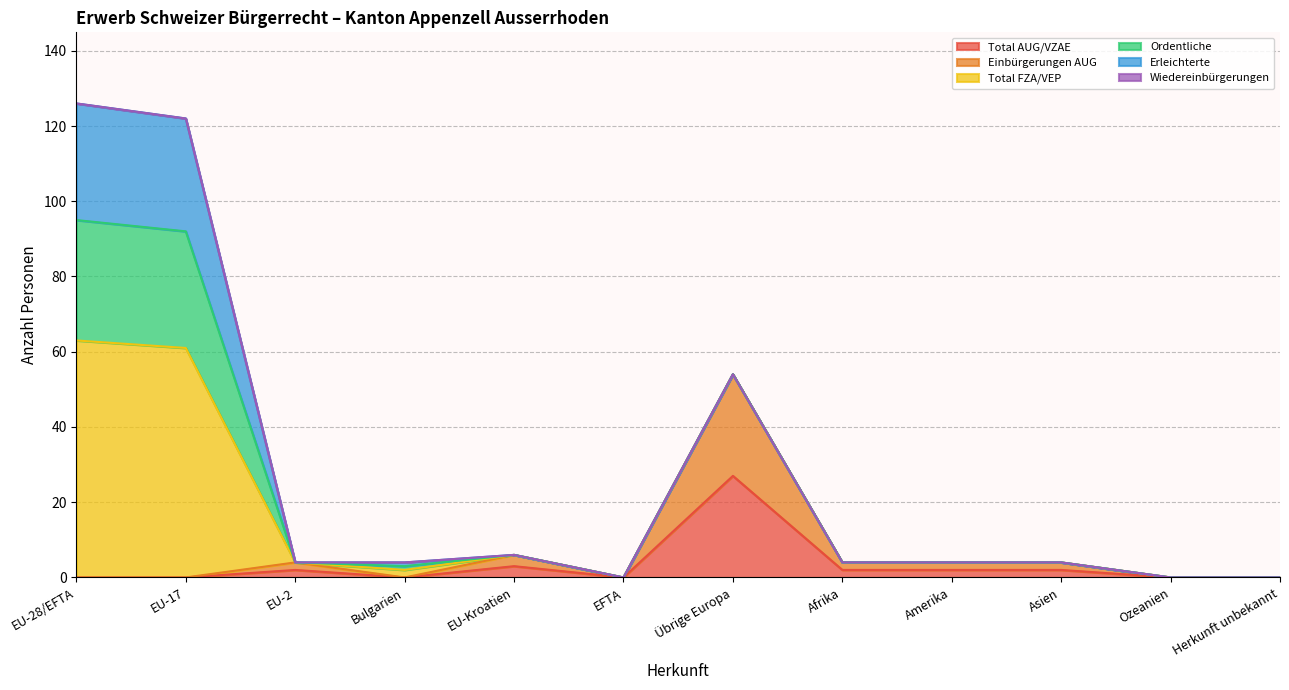

Reading left to right, extract all data points from this chart.

Total AUG/VZAE: EU-28/EFTA=0	EU-17=0	EU-2=2	Bulgarien=0	EU-Kroatien=3	EFTA=0	Übrige Europa=27	Afrika=2	Amerika=2	Asien=2	Ozeanien=0	Herkunft unbekannt=0
Einbürgerungen AUG: EU-28/EFTA=0	EU-17=0	EU-2=2	Bulgarien=0	EU-Kroatien=3	EFTA=0	Übrige Europa=27	Afrika=2	Amerika=2	Asien=2	Ozeanien=0	Herkunft unbekannt=0
Total FZA/VEP: EU-28/EFTA=63	EU-17=61	EU-2=0	Bulgarien=2	EU-Kroatien=0	EFTA=0	Übrige Europa=0	Afrika=0	Amerika=0	Asien=0	Ozeanien=0	Herkunft unbekannt=0
Ordentliche: EU-28/EFTA=32	EU-17=31	EU-2=0	Bulgarien=1	EU-Kroatien=0	EFTA=0	Übrige Europa=0	Afrika=0	Amerika=0	Asien=0	Ozeanien=0	Herkunft unbekannt=0
Erleichterte: EU-28/EFTA=31	EU-17=30	EU-2=0	Bulgarien=1	EU-Kroatien=0	EFTA=0	Übrige Europa=0	Afrika=0	Amerika=0	Asien=0	Ozeanien=0	Herkunft unbekannt=0
Wiedereinbürgerungen: EU-28/EFTA=0	EU-17=0	EU-2=0	Bulgarien=0	EU-Kroatien=0	EFTA=0	Übrige Europa=0	Afrika=0	Amerika=0	Asien=0	Ozeanien=0	Herkunft unbekannt=0